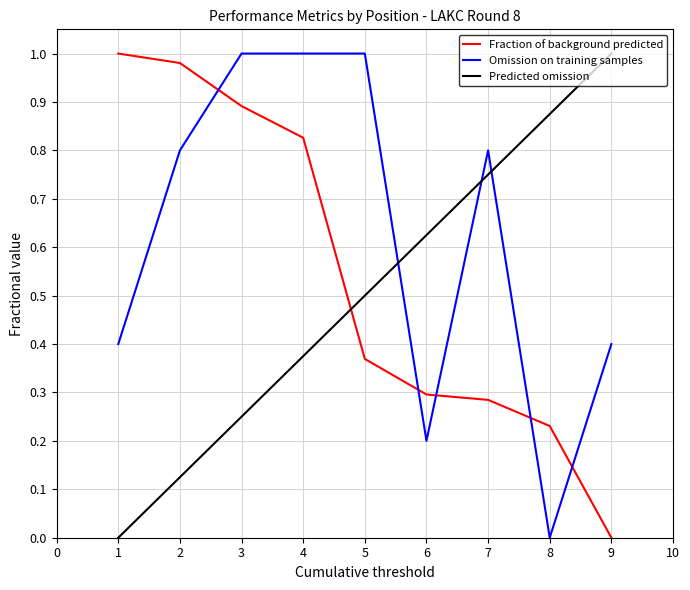

Is it true that Predicted omission equals 0.0 at 1?

True